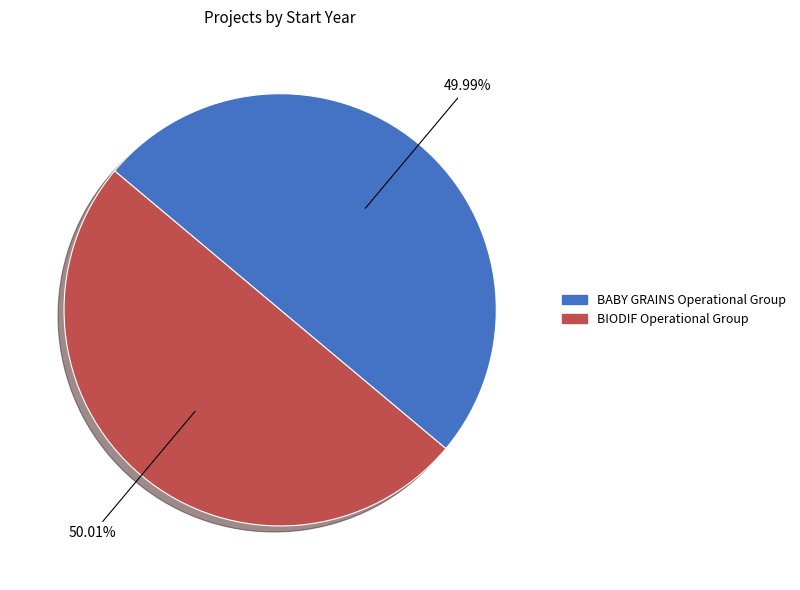

Approximately how many times larger is the value at BIODIF Operational Group compared to BABY GRAINS Operational Group?

1.0